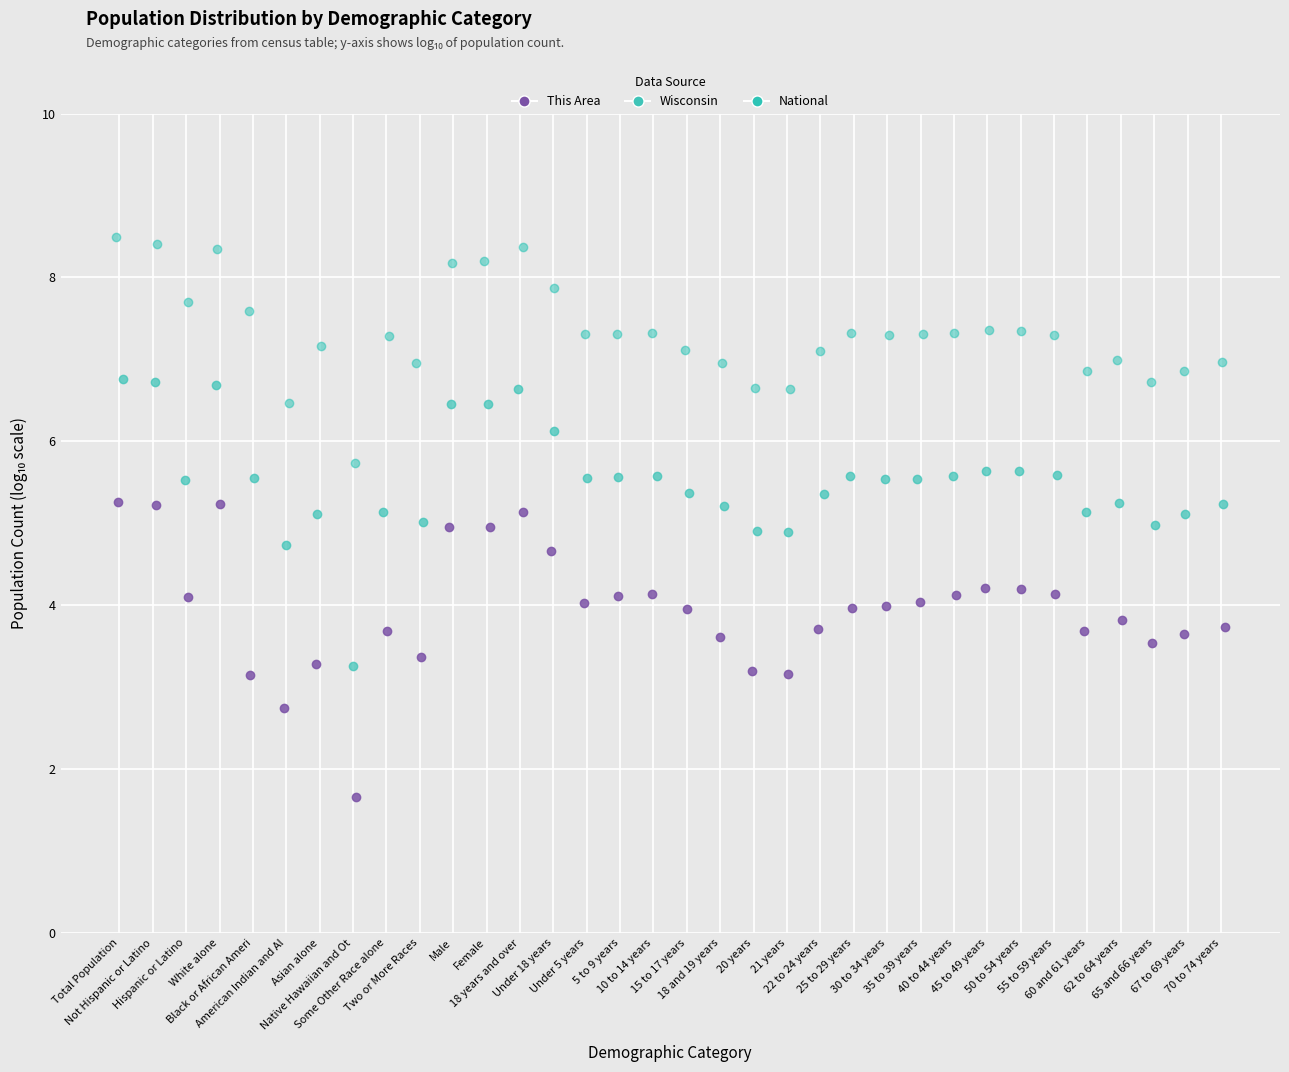

Which series reaches the maximum Y coordinate?

National